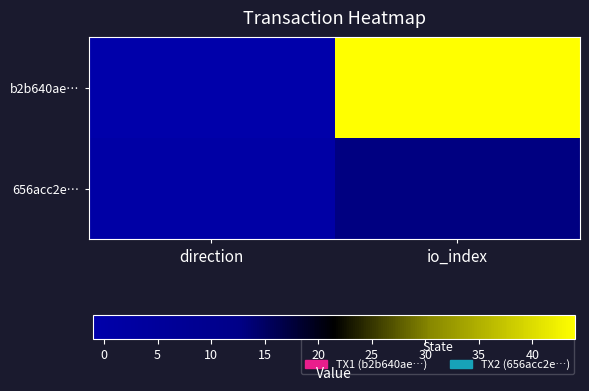

At how many categories does at least one series exceed 12?

1